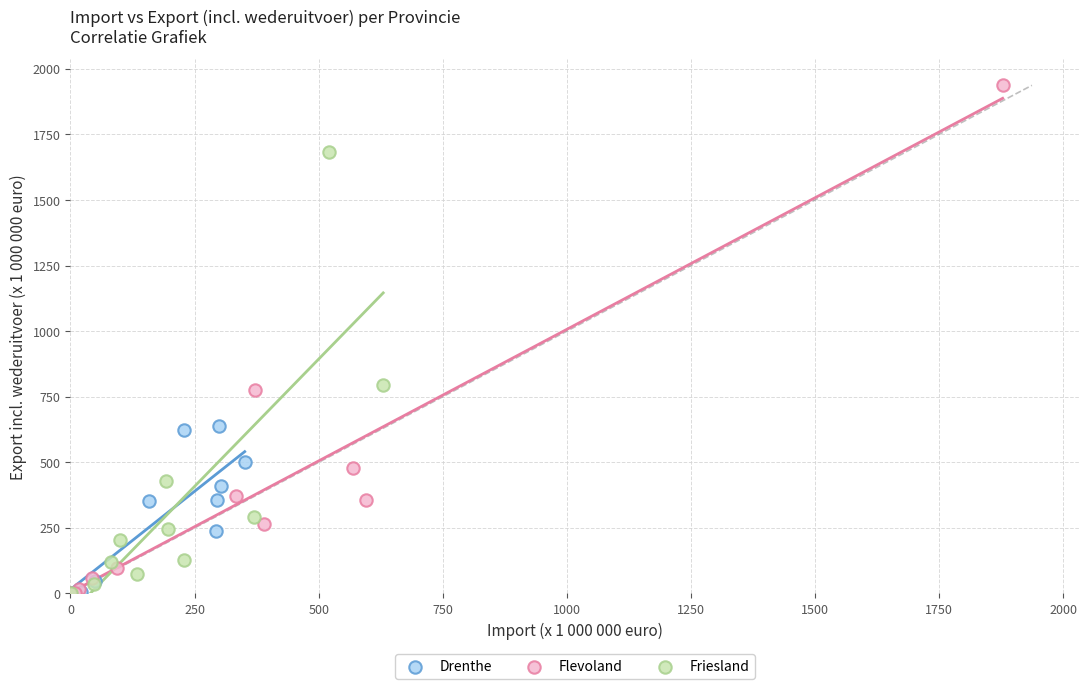

Which series reaches the maximum Y coordinate?

Flevoland